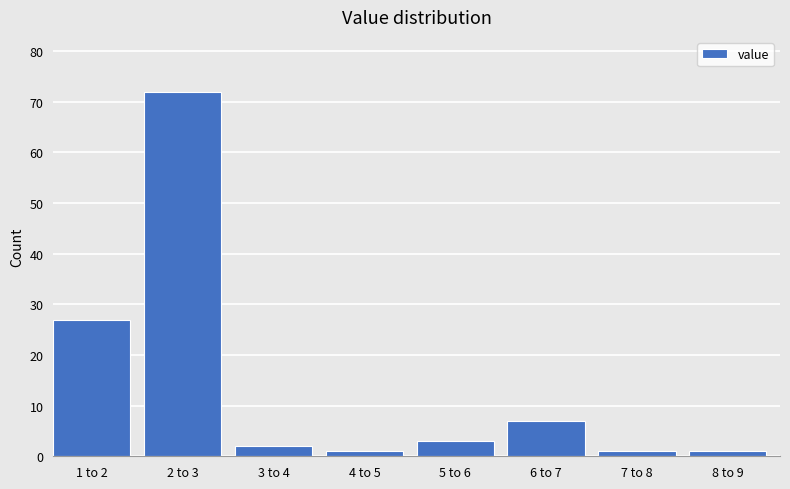

Reading left to right, list all the values displayed in this chart.

27	72	2	1	3	7	1	1